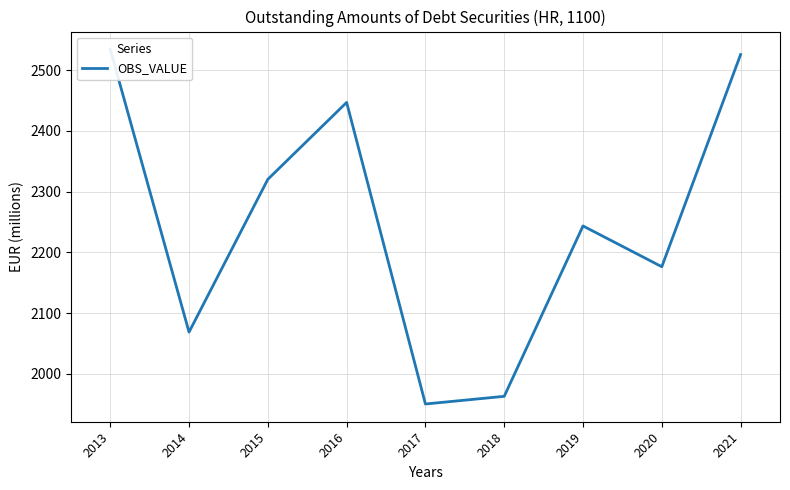

Which category has the lowest value across all series?

2017